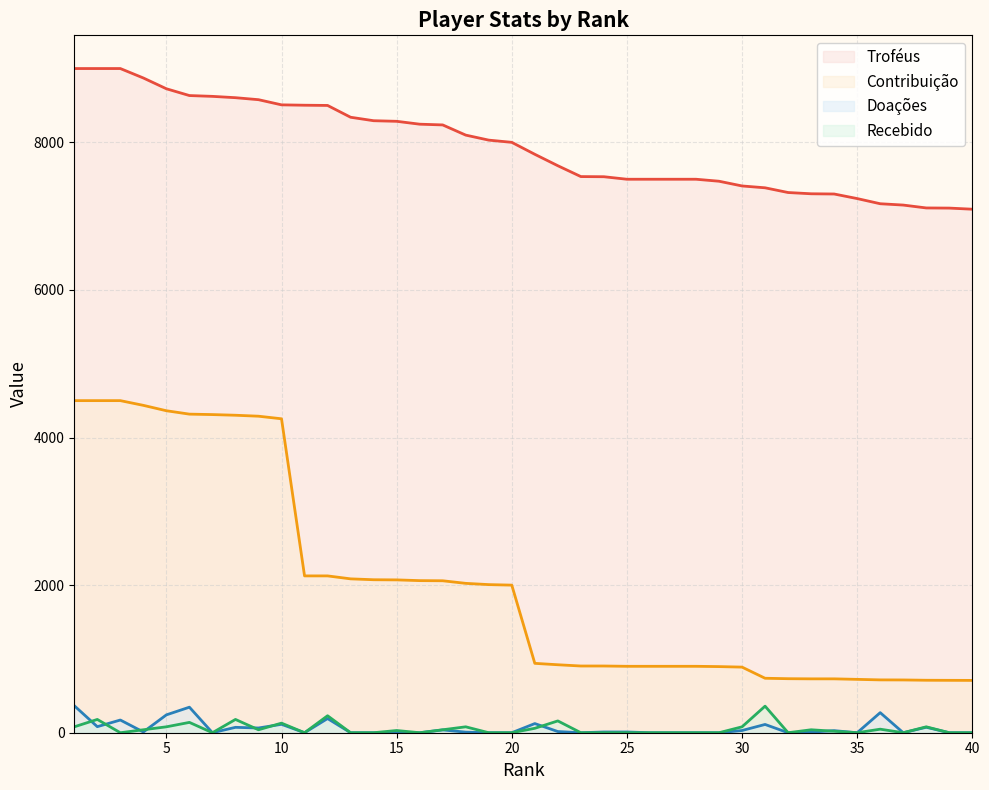

What is the sum of all Doações values?

2391